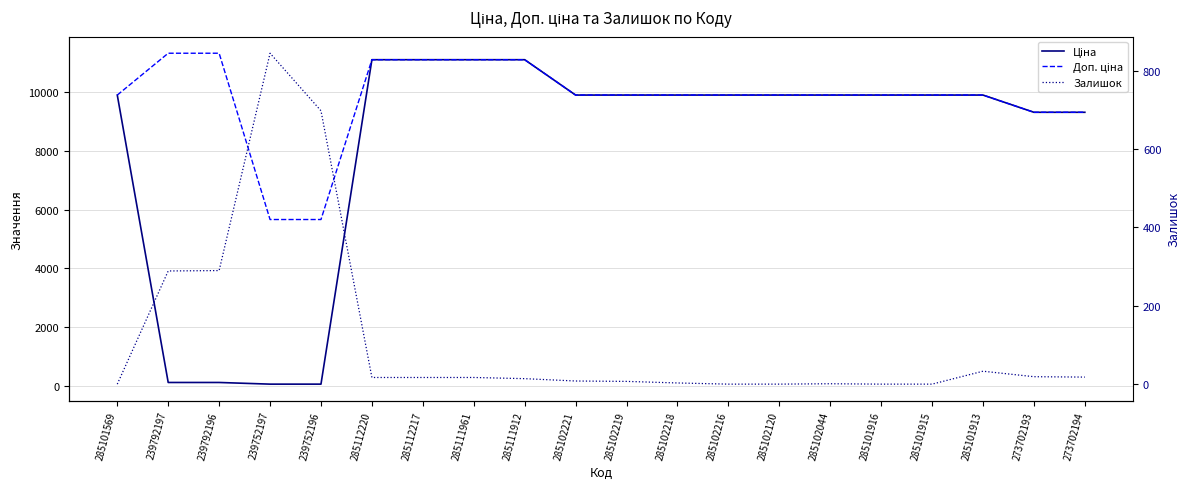

What is the approximate value of Залишок at 285111961?

17.0